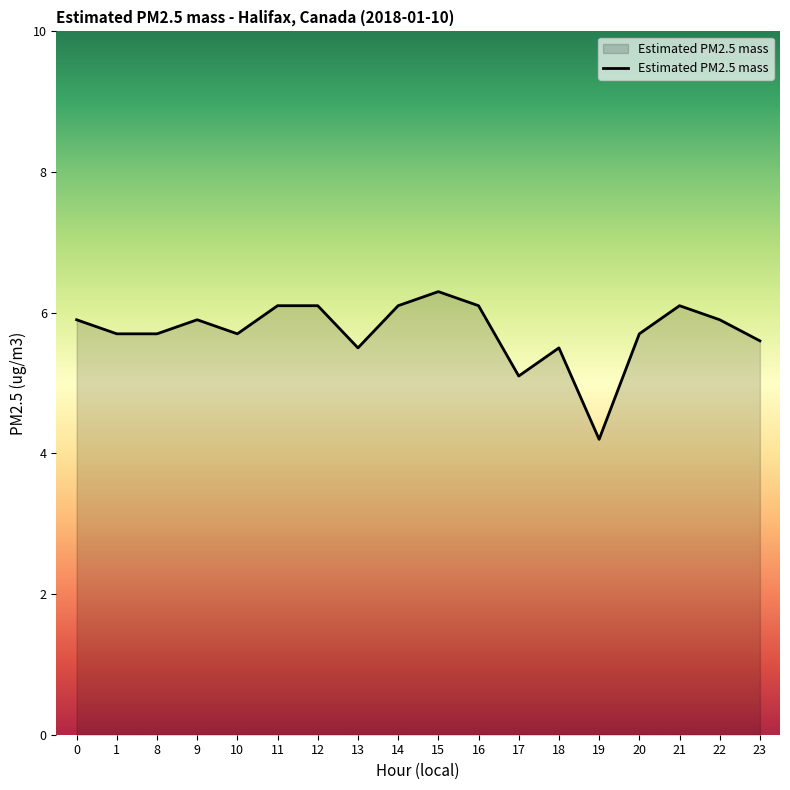

True or false: the data shows 5.9 at 9.

True